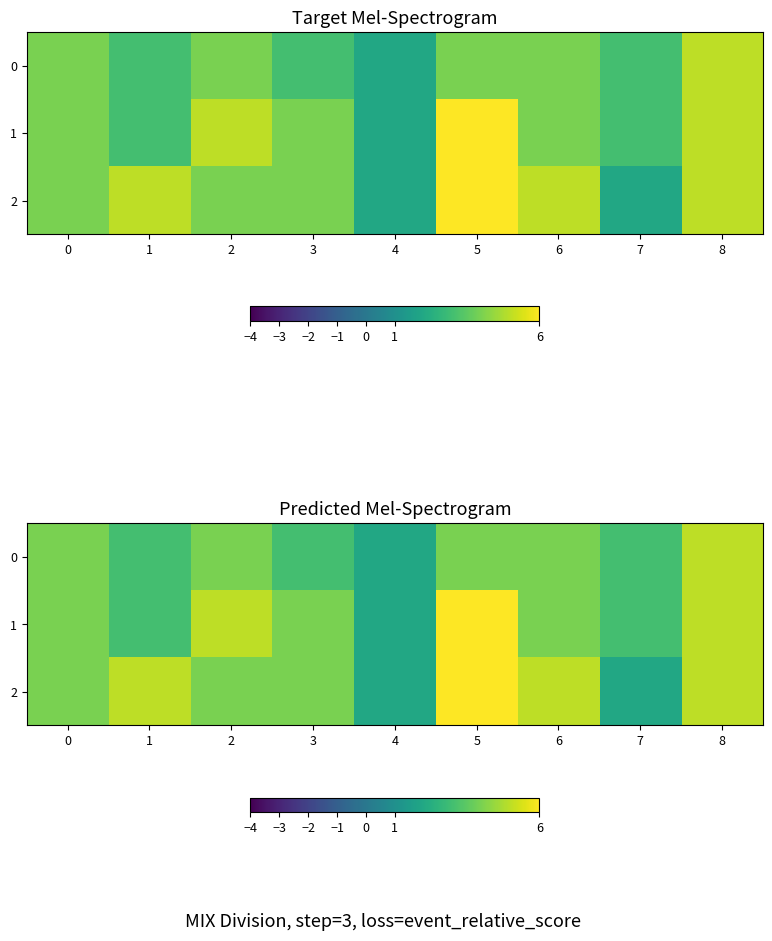

List the series in order of their peak value, lowest first.

0, 1, 2